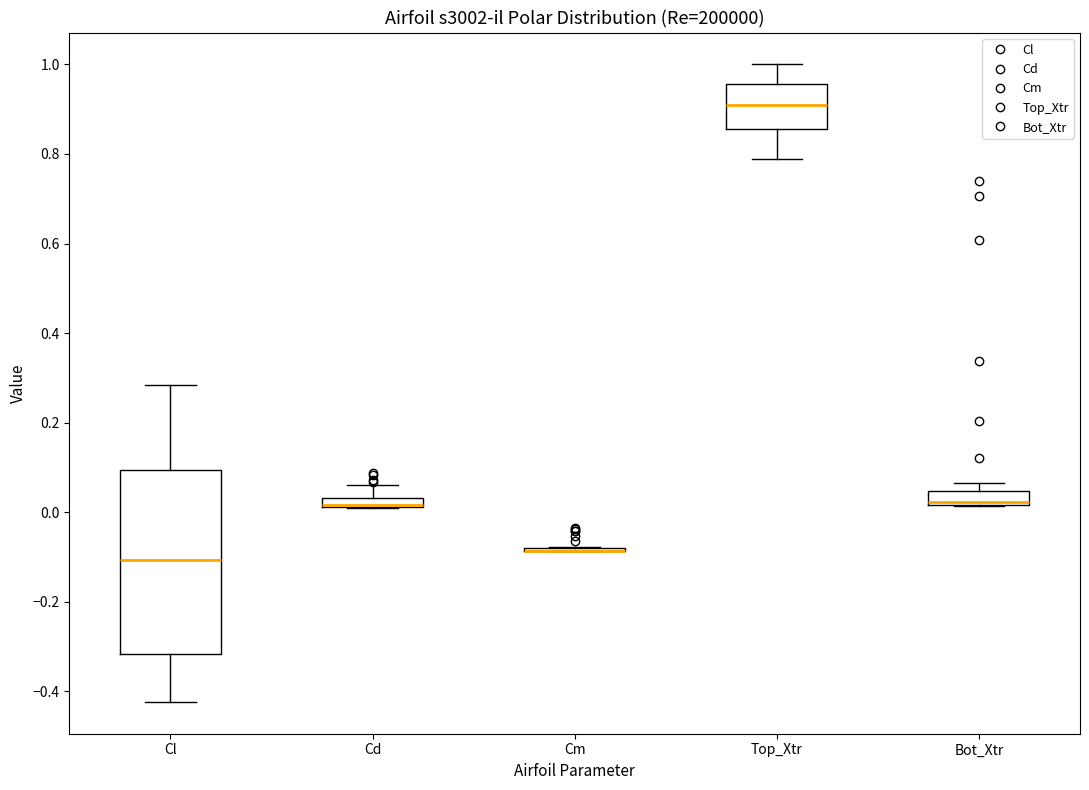

Which box is the tallest, from its lower edge to its upper edge?

Cl